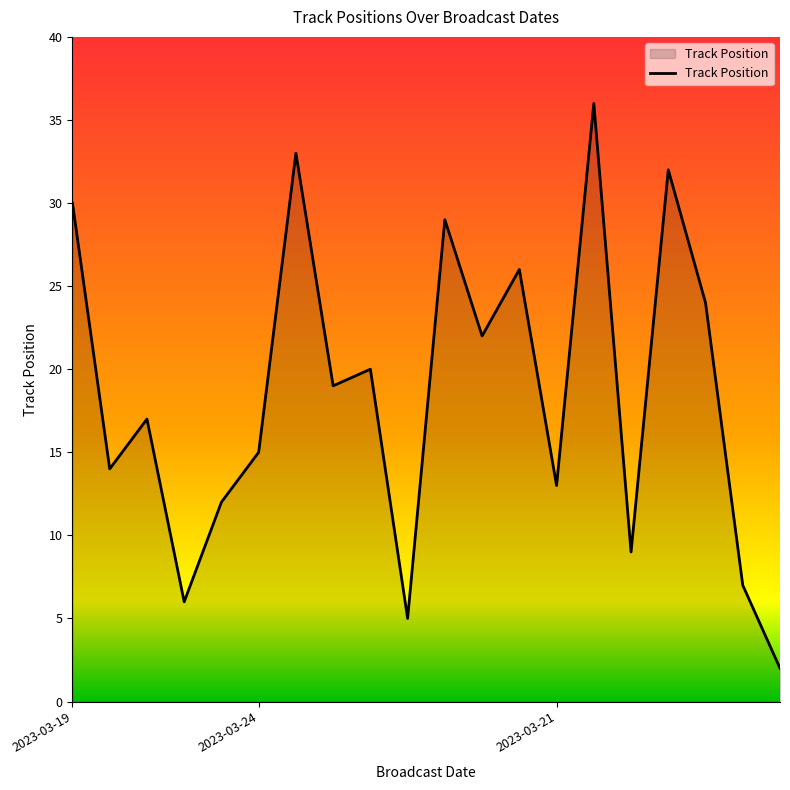

What is the difference between the maximum and minimum values?

34